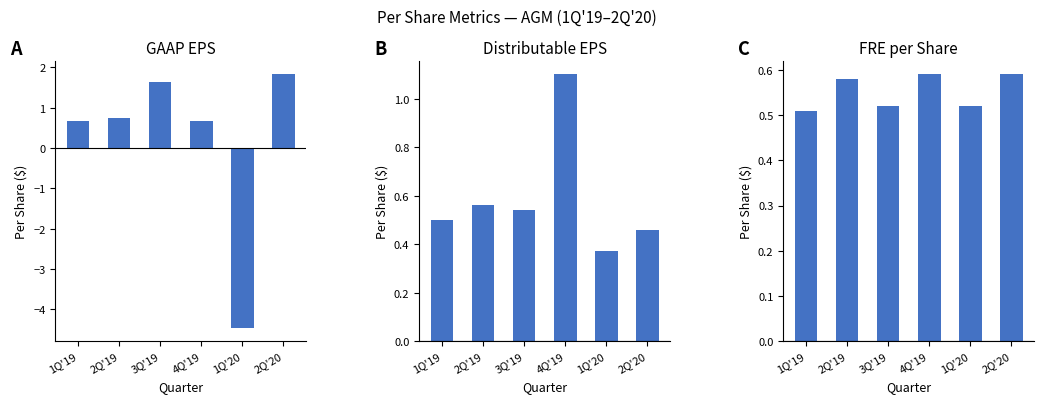

Reading right to left, extract all data points from this chart.

GAAP Net Income (Loss) per share: 1.8	-4.5	0.7	1.6	0.8	0.7
Distributable Earnings per Share: 0.5	0.4	1.1	0.5	0.6	0.5
Fee Related Earnings per Share: 0.6	0.5	0.6	0.5	0.6	0.5